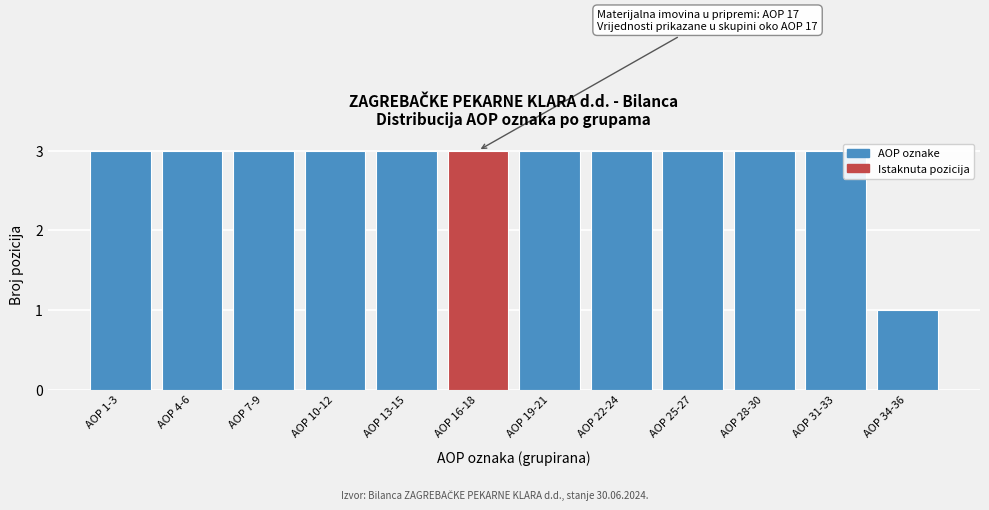

Reading right to left, list all the values displayed in this chart.

1	3	3	3	3	3	3	3	3	3	3	3